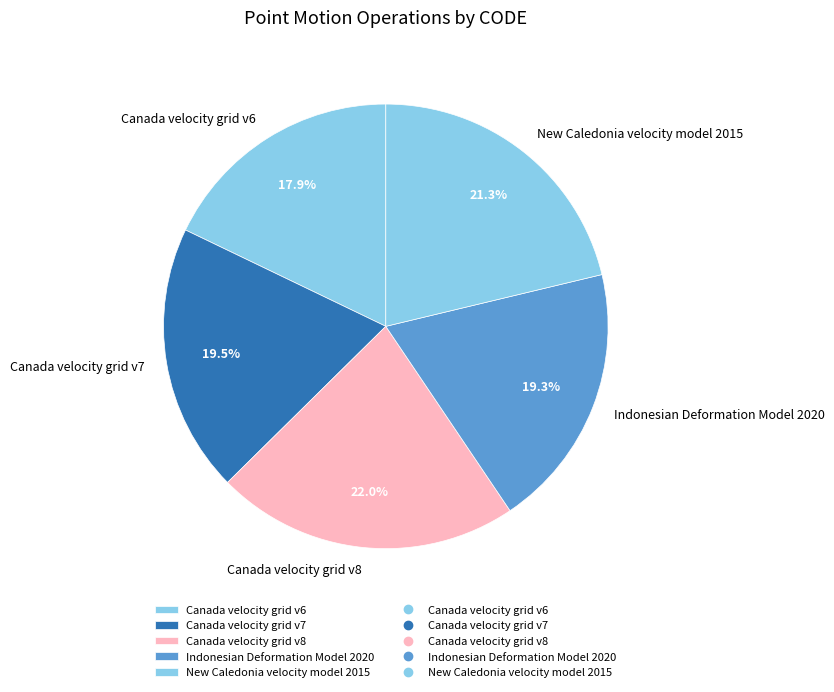

Is Canada velocity grid v6 the majority of the pie?

No